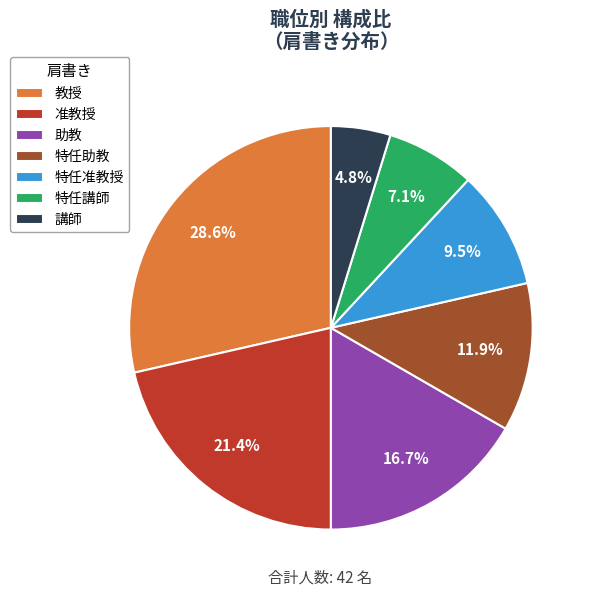

What percentage is the 助教 slice, to the nearest percent?

17%